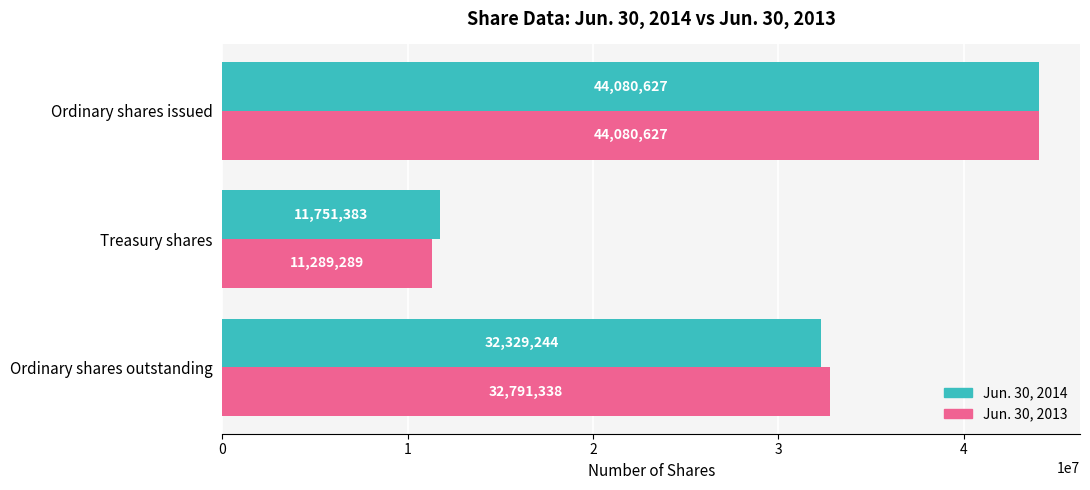

Is the value of Jun. 30, 2013 at Ordinary shares outstanding greater than the value of Jun. 30, 2014 at Ordinary shares issued?

No